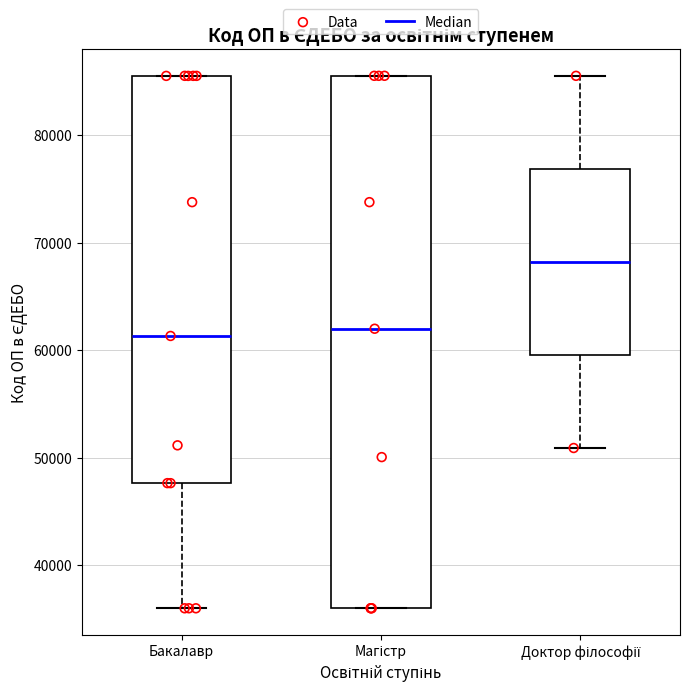

Which box is the tallest, from its lower edge to its upper edge?

Магістр